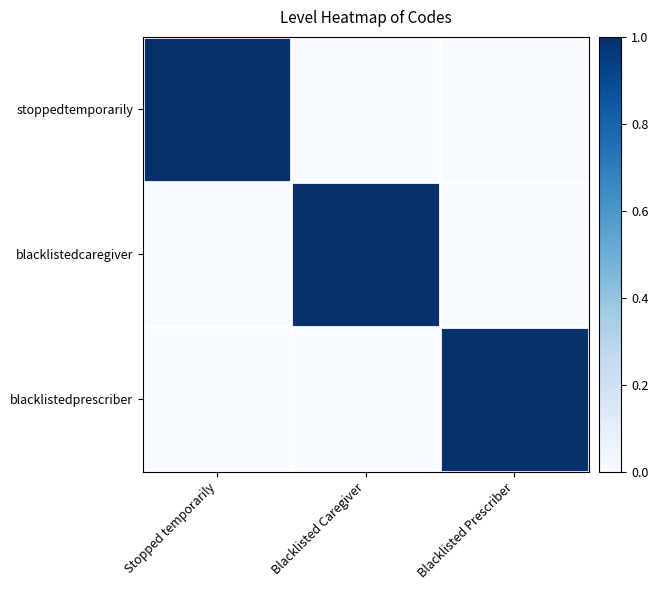

Which series changed the most between Stopped temporarily and Blacklisted Caregiver?

stoppedtemporarily